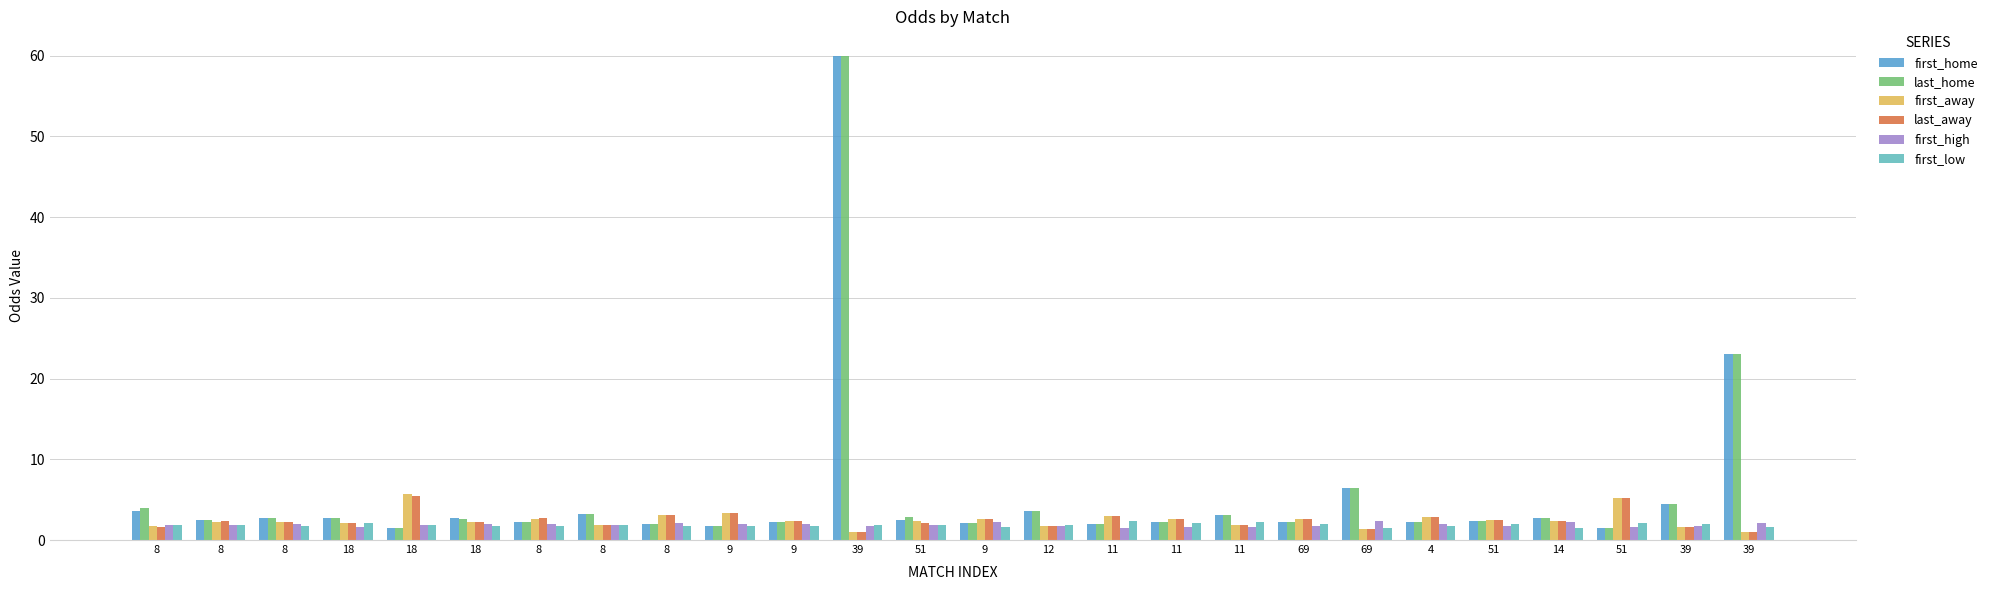

True or false: first_low has a value of 1.6 at 9.

True